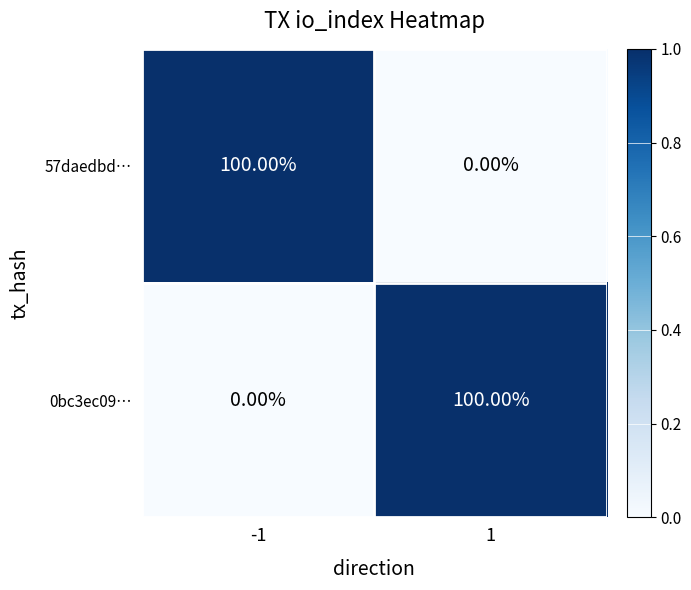

At 1, list the series in order from smallest to largest.

57daedbd…, 0bc3ec09…